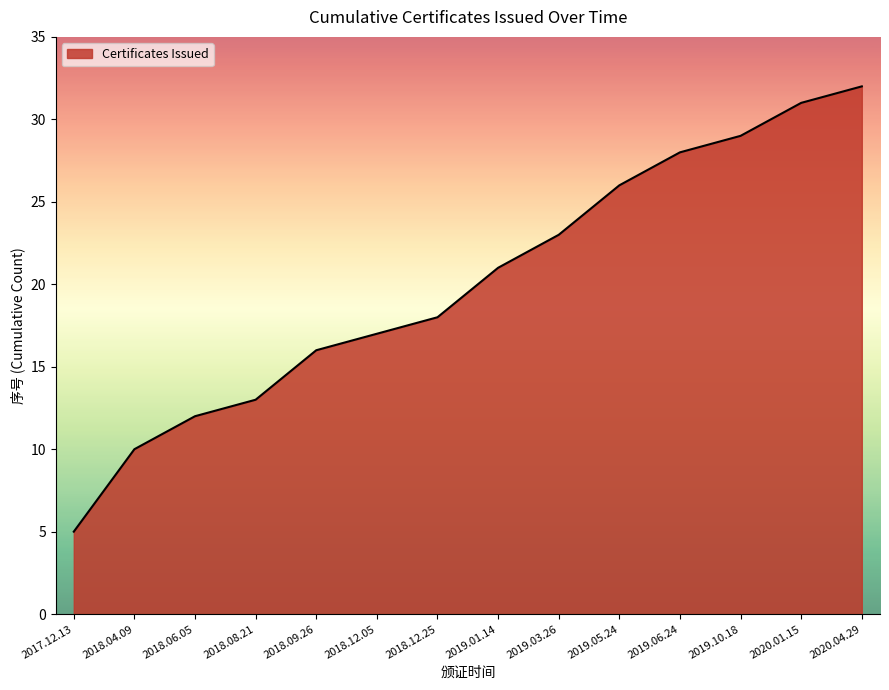

Approximately how many times larger is the value at 2019.06.24 compared to 2018.12.05?

1.6